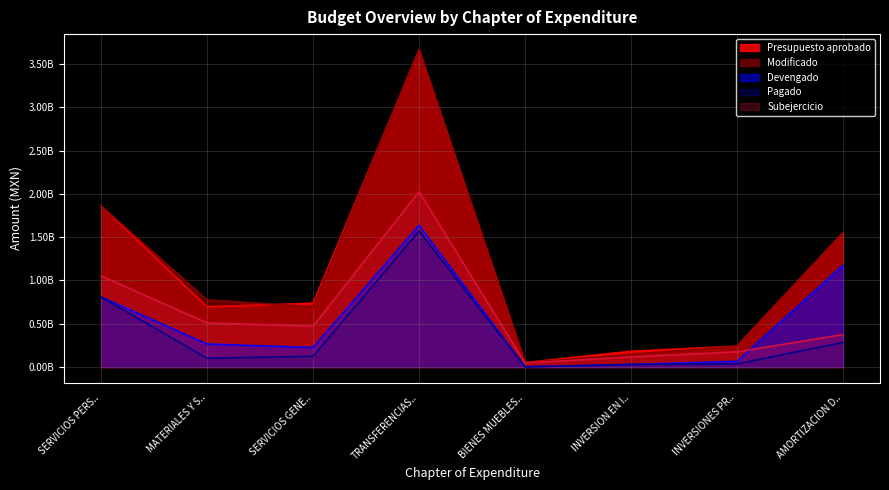

At which label does Pagado first exceed 124219588?

SERVICIOS PERS..